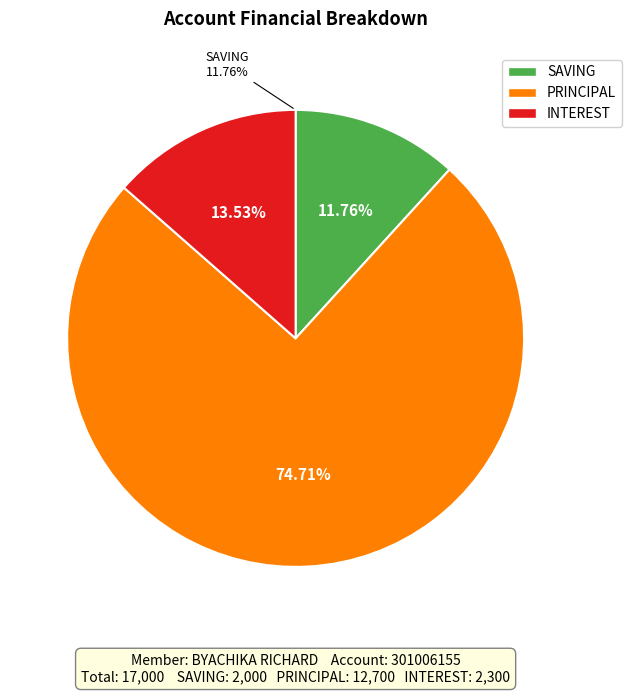

Which slice is the largest?

PRINCIPAL